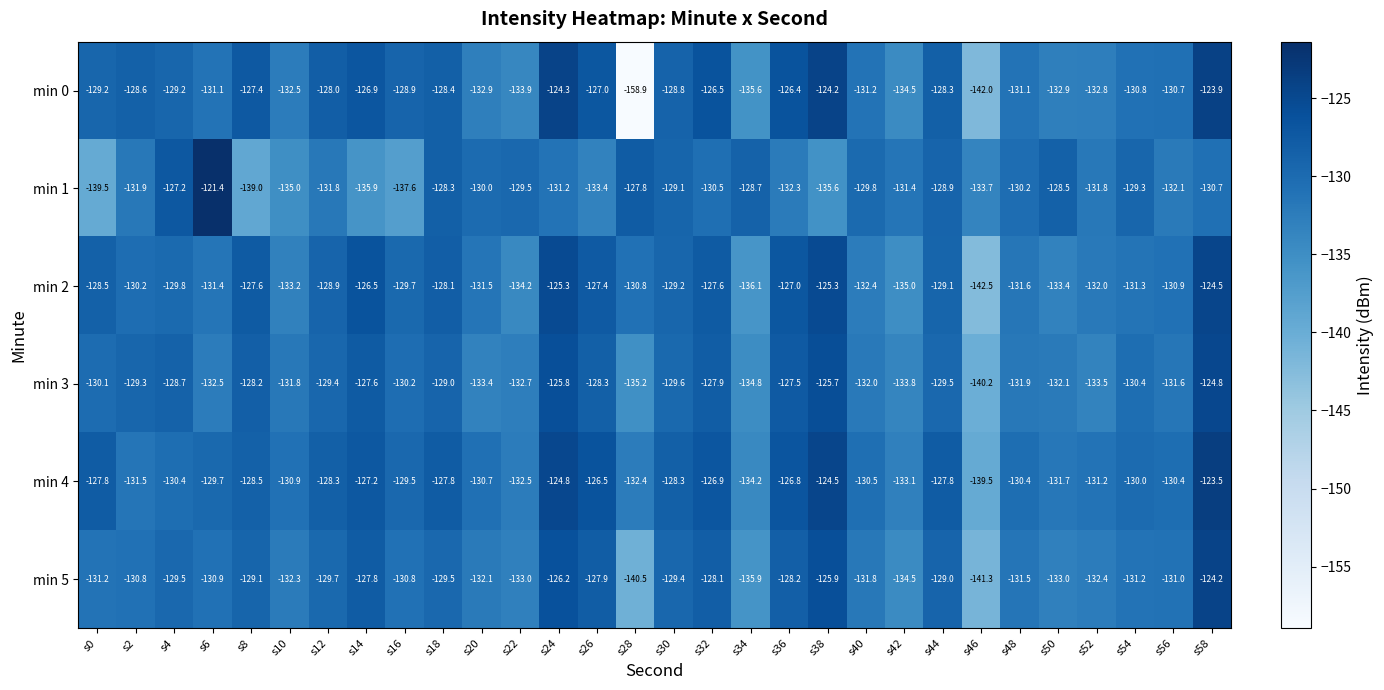

Is it true that min 4 equals -228.0 at s0?

False